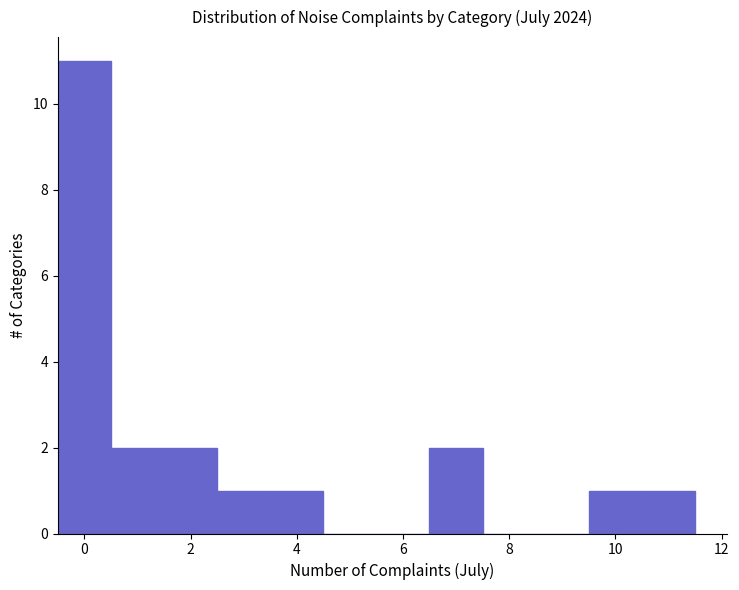

Which range on the x-axis has the tallest bar?

-0.5 to 0.5